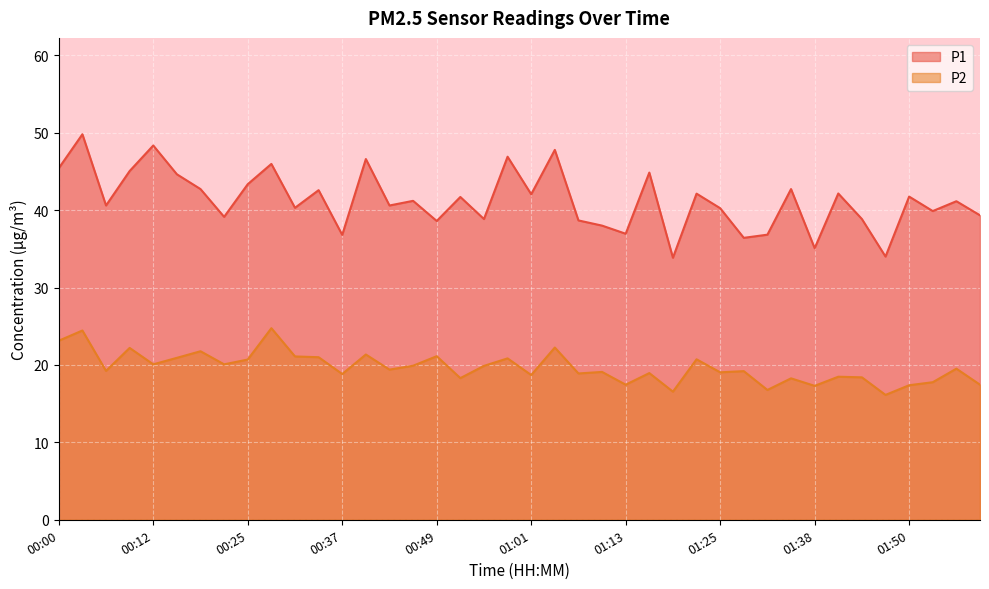

Reading left to right, what are all the values shown in this chart?

P1: 00:00=45.4	00:03=49.8	00:06=40.6	00:09=45.0	00:12=48.4	00:16=44.6	00:19=42.7	00:22=39.1	00:25=43.4	00:28=46.0	00:31=40.3	00:34=42.6	00:37=36.8	00:40=46.6	00:43=40.6	00:46=41.2	00:49=38.6	00:52=41.7	00:55=38.9	00:58=46.9	01:01=42.0	01:04=47.8	01:07=38.7	01:10=38.0	01:13=37.0	01:16=44.9	01:19=33.9	01:22=42.1	01:25=40.2	01:28=36.4	01:31=36.8	01:35=42.7	01:38=35.1	01:41=42.1	01:44=38.9	01:47=34.0	01:50=41.8	01:53=39.9	01:56=41.1	01:59=39.3
P2: 00:00=23.1	00:03=24.4	00:06=19.2	00:09=22.2	00:12=20.1	00:16=20.9	00:19=21.8	00:22=20.1	00:25=20.7	00:28=24.8	00:31=21.1	00:34=21.0	00:37=18.8	00:40=21.4	00:43=19.4	00:46=19.9	00:49=21.1	00:52=18.3	00:55=19.9	00:58=20.9	01:01=18.7	01:04=22.2	01:07=18.9	01:10=19.1	01:13=17.4	01:16=18.9	01:19=16.6	01:22=20.7	01:25=19.1	01:28=19.2	01:31=16.8	01:35=18.3	01:38=17.3	01:41=18.5	01:44=18.4	01:47=16.1	01:50=17.4	01:53=17.8	01:56=19.5	01:59=17.4